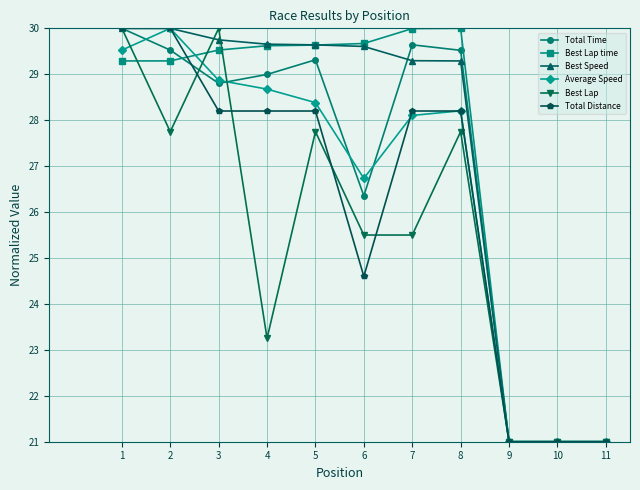

What is the total value across all series at 11?

126.0